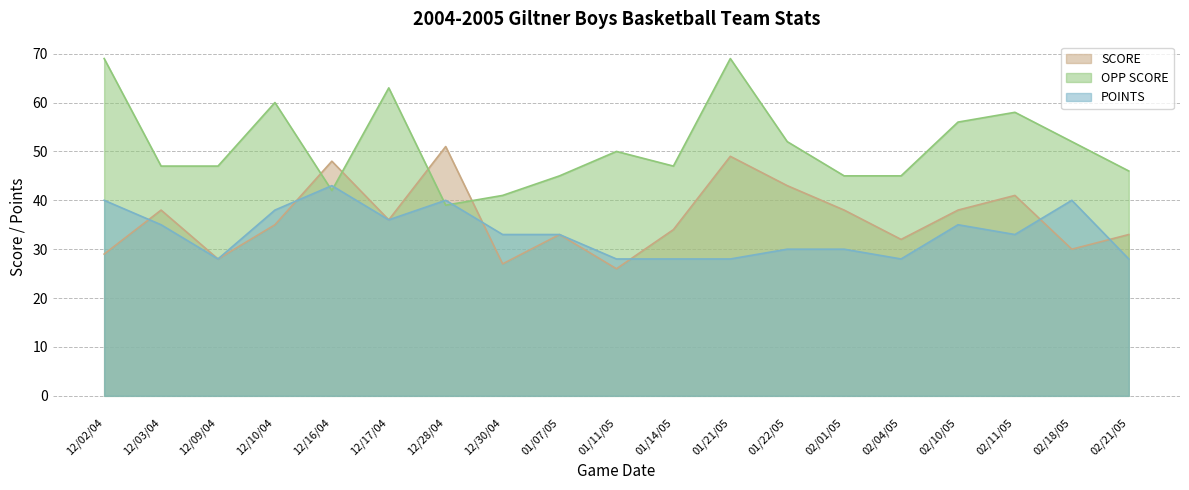

Which series has the widest spread of values?

OPP SCORE